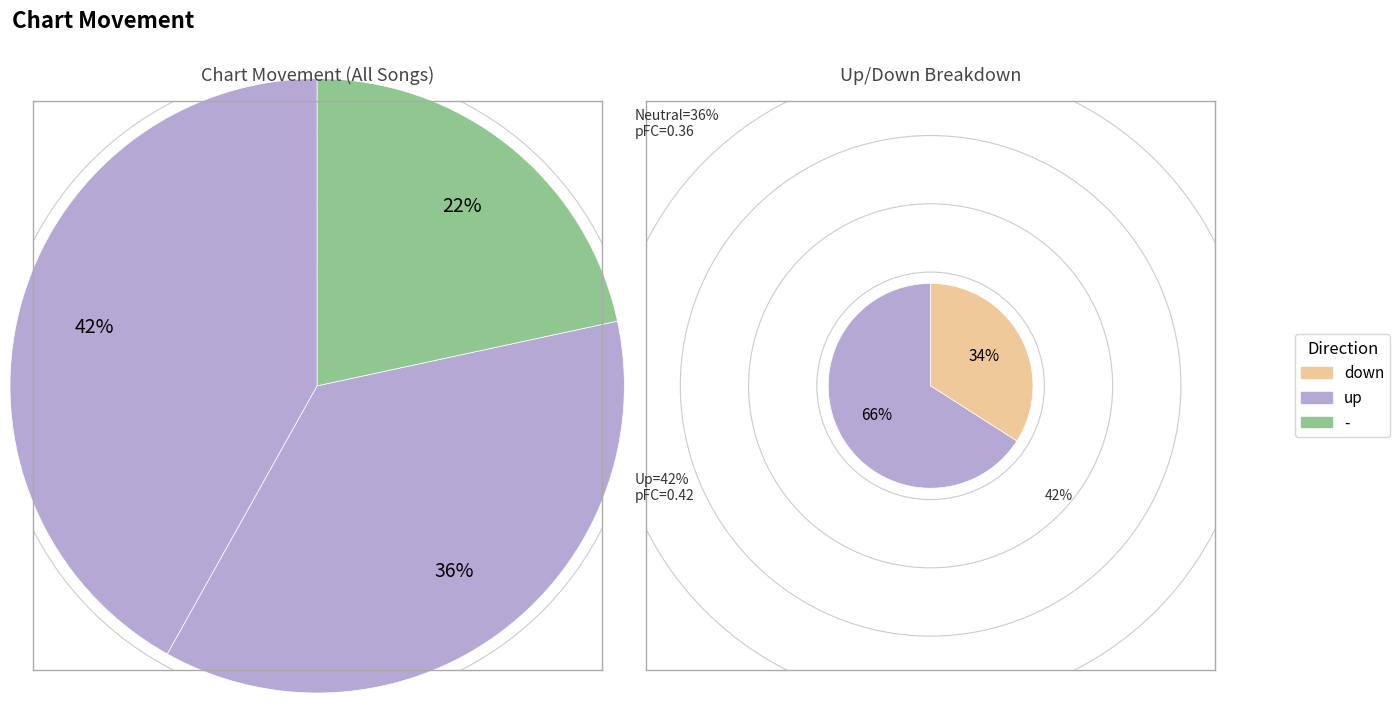

Which slice is the smallest?

down